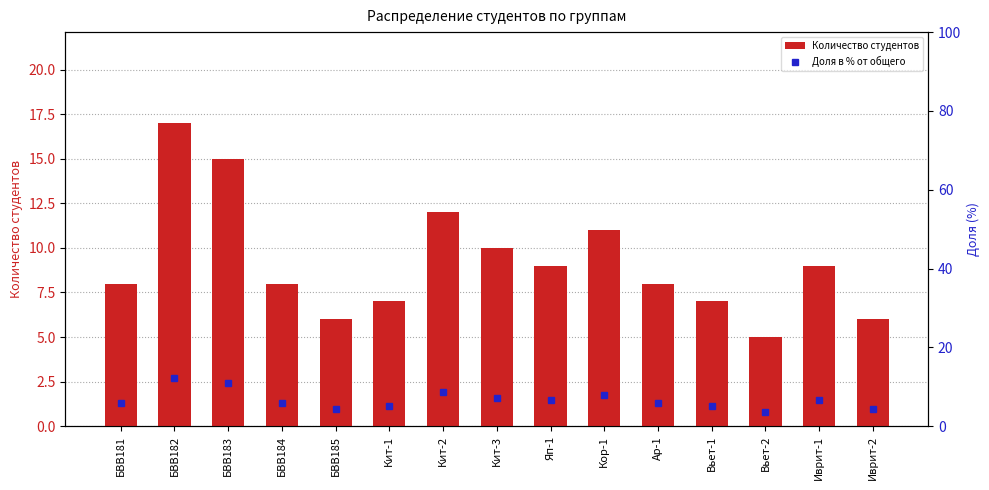

What is the highest value of the Количество студентов series?

17